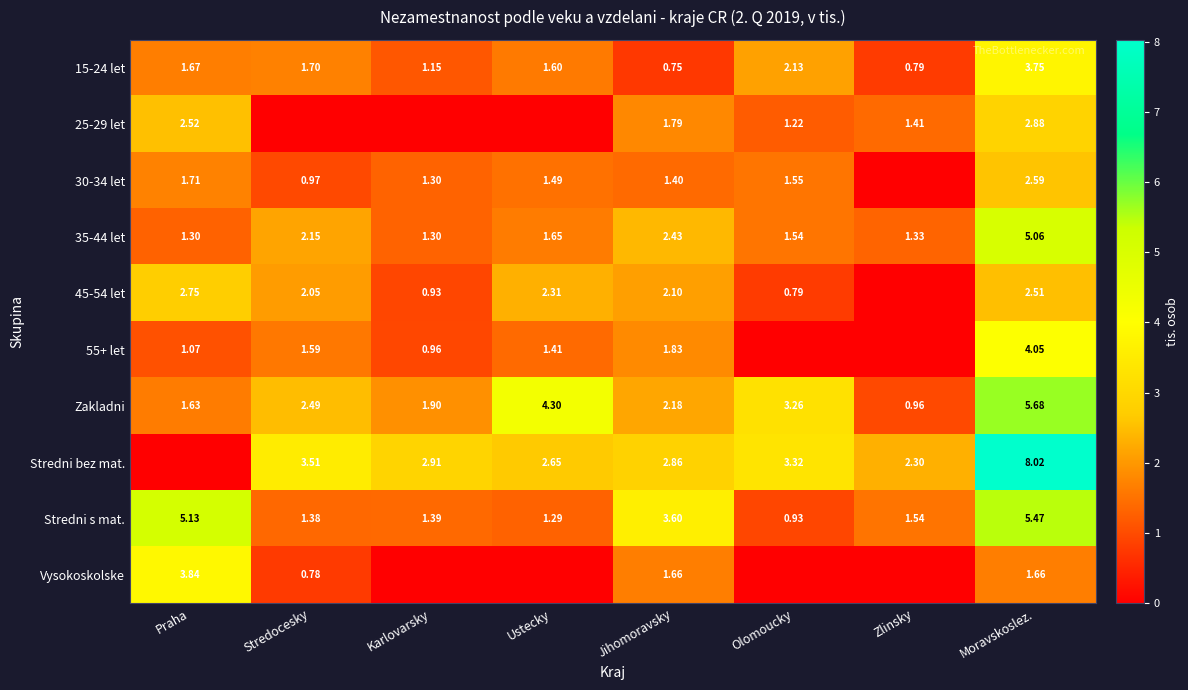

What is the sum of all Zakladni values?

22.4